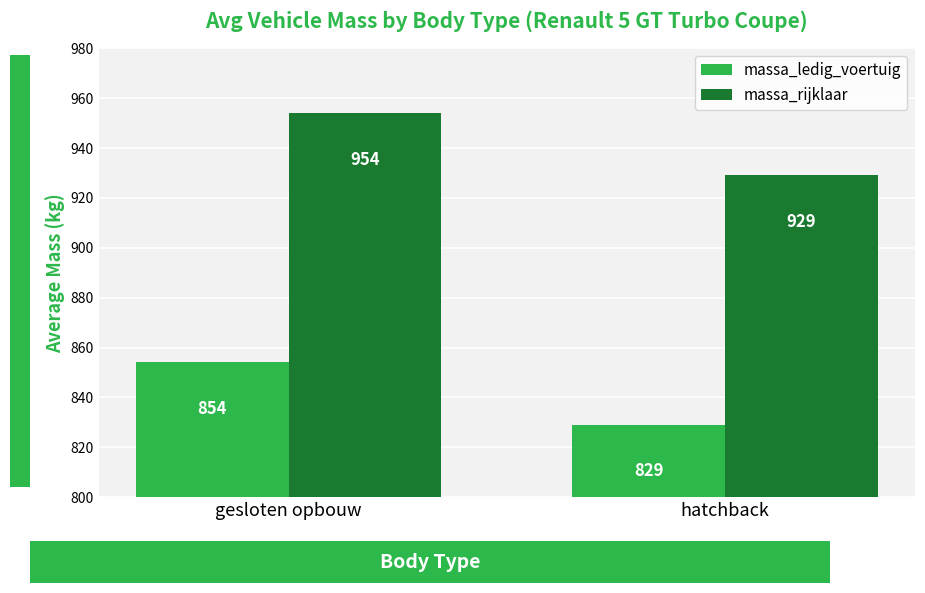

Where is massa_rijklaar nearest to the value 941?

hatchback